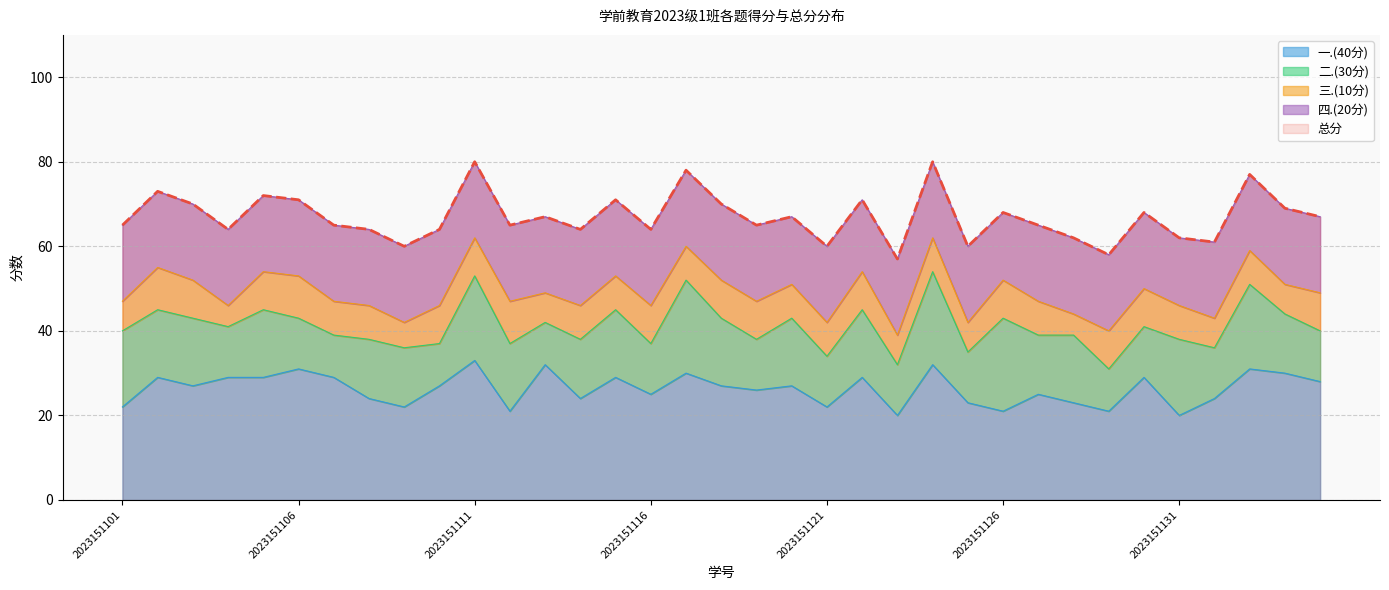

Does the chart display data point markers on the line(s)?

No